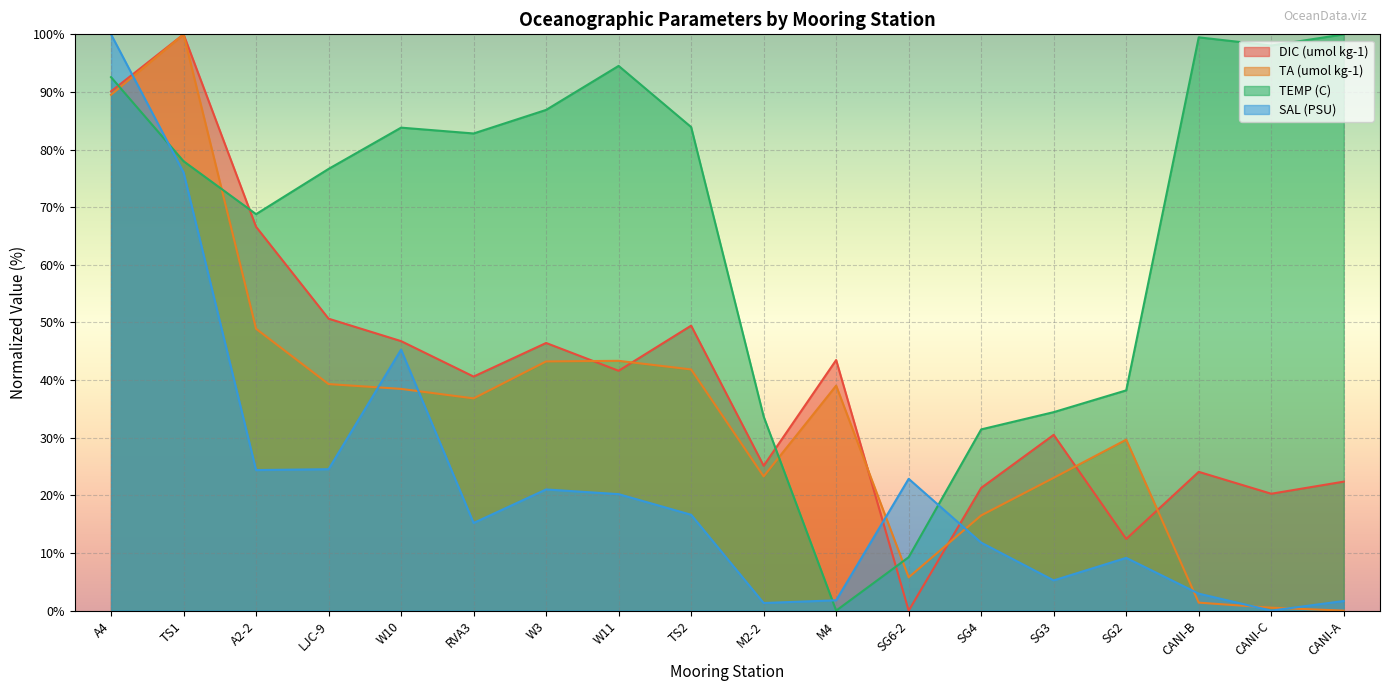

What is the sum of the TA (umol kg-1) values at SG3 and SG6-2?

28.8